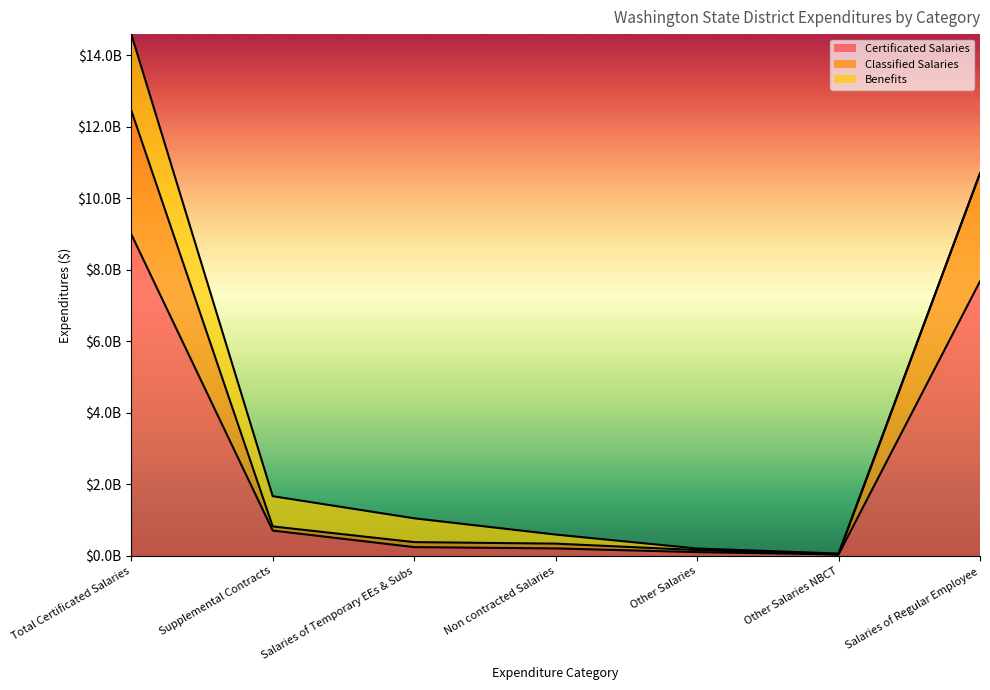

Read the Certificated Salaries value at Salaries of Regular Employee.

7675302343.0